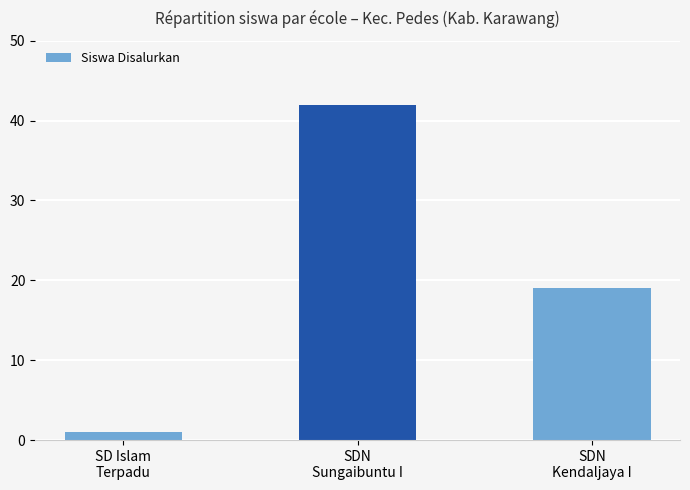

What is the minimum value shown in the chart?

1